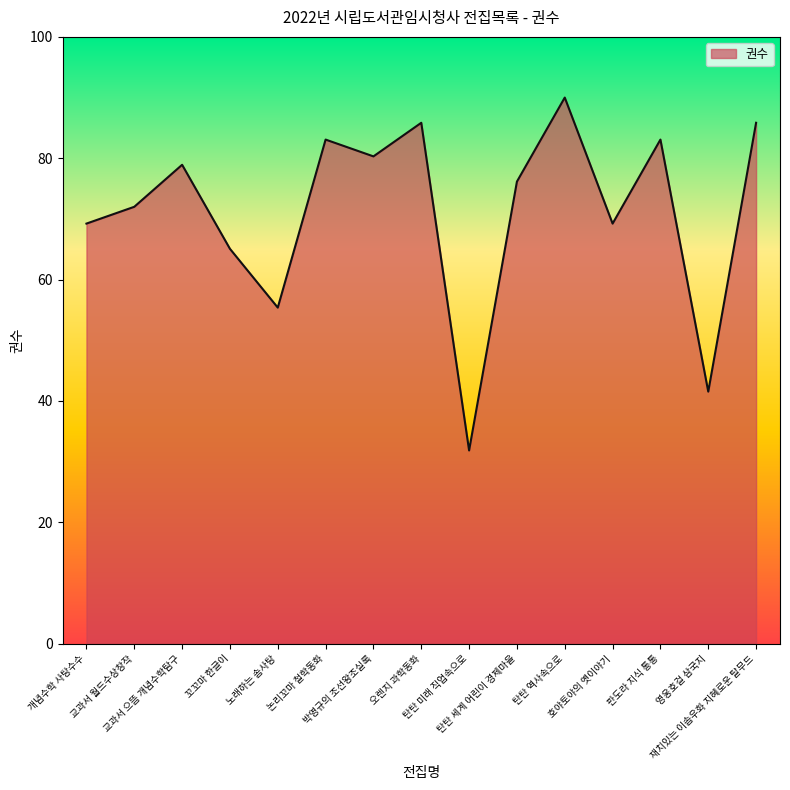

Between 교과서 으뜸 개념수학탐구 and 교과서 월드수상창작, which is larger?

교과서 으뜸 개념수학탐구